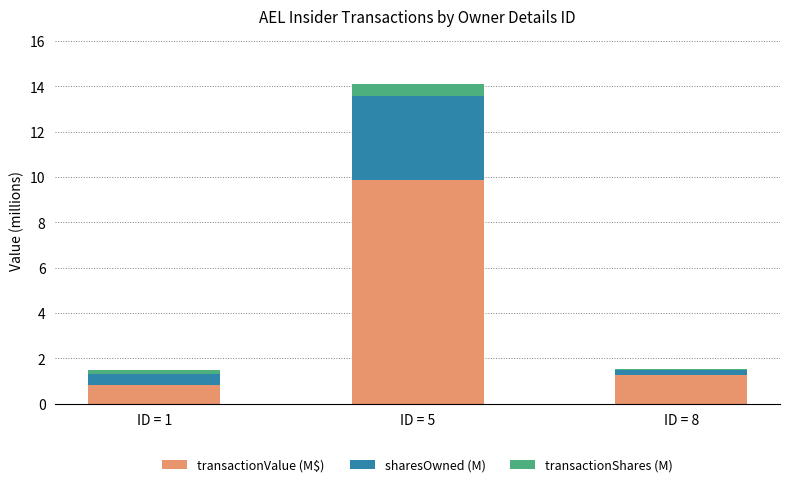

At which label does transactionValue (M$) reach its peak?

ID = 5